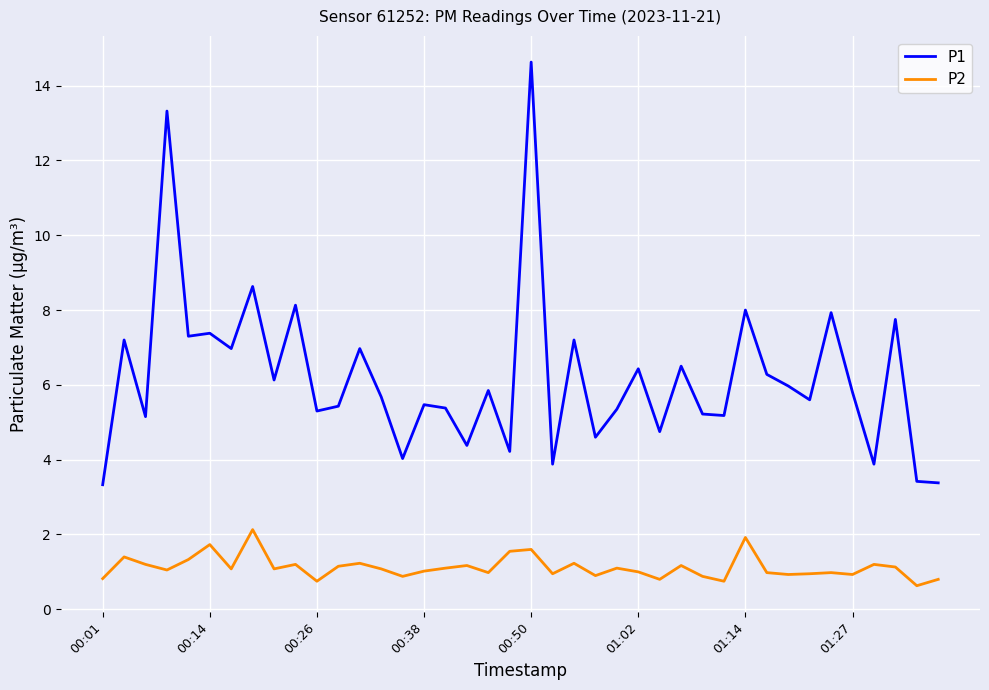

What are all the series names shown in the legend?

P1, P2